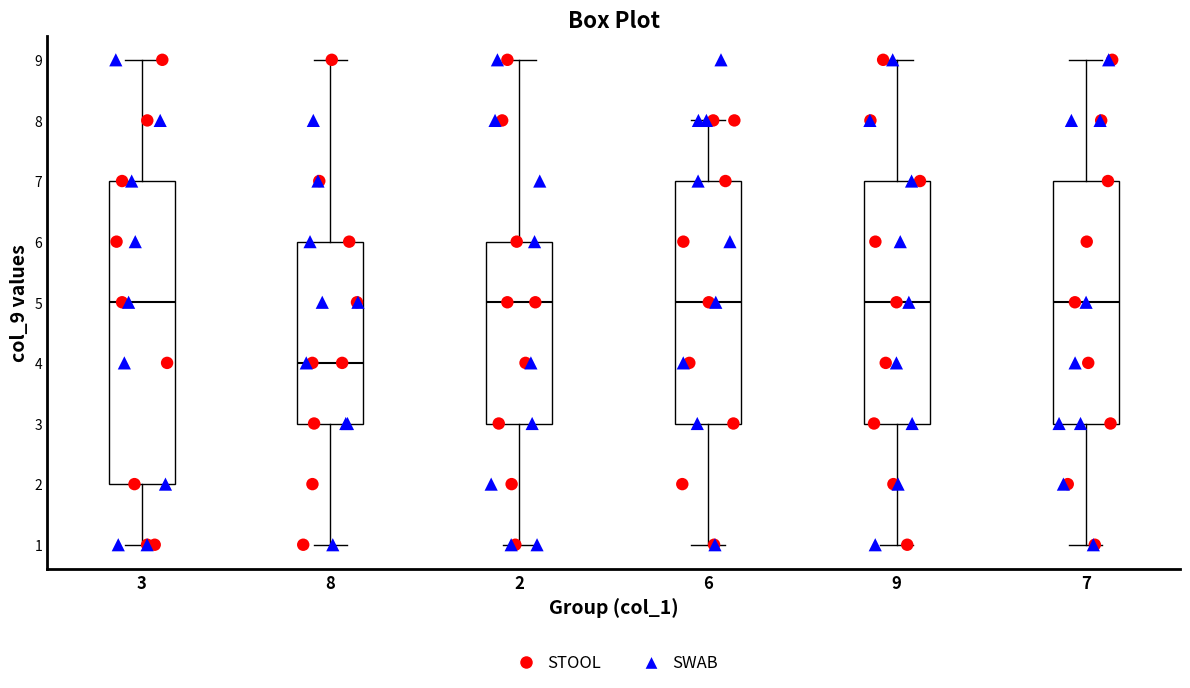

Where does the upper whisker of the box at x = 3 end on the y-axis? The values are not printed on the chart, so give them approximately, as read against the axis.

9